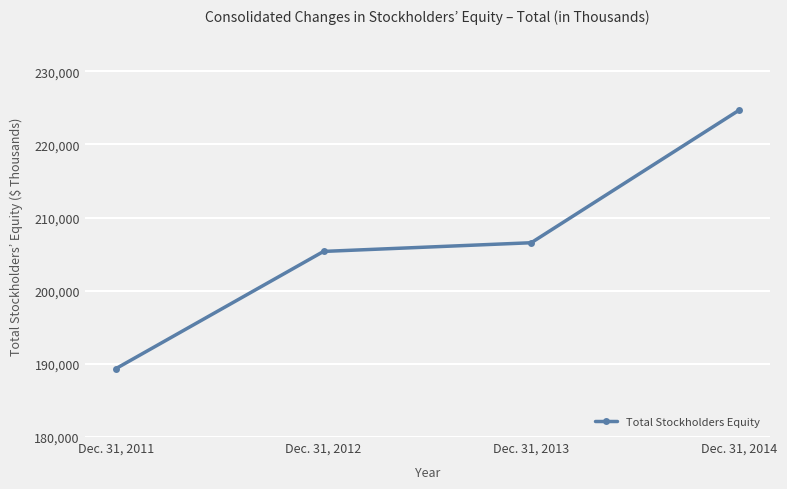

Read the value at Dec. 31, 2014, to the nearest 10.

224660